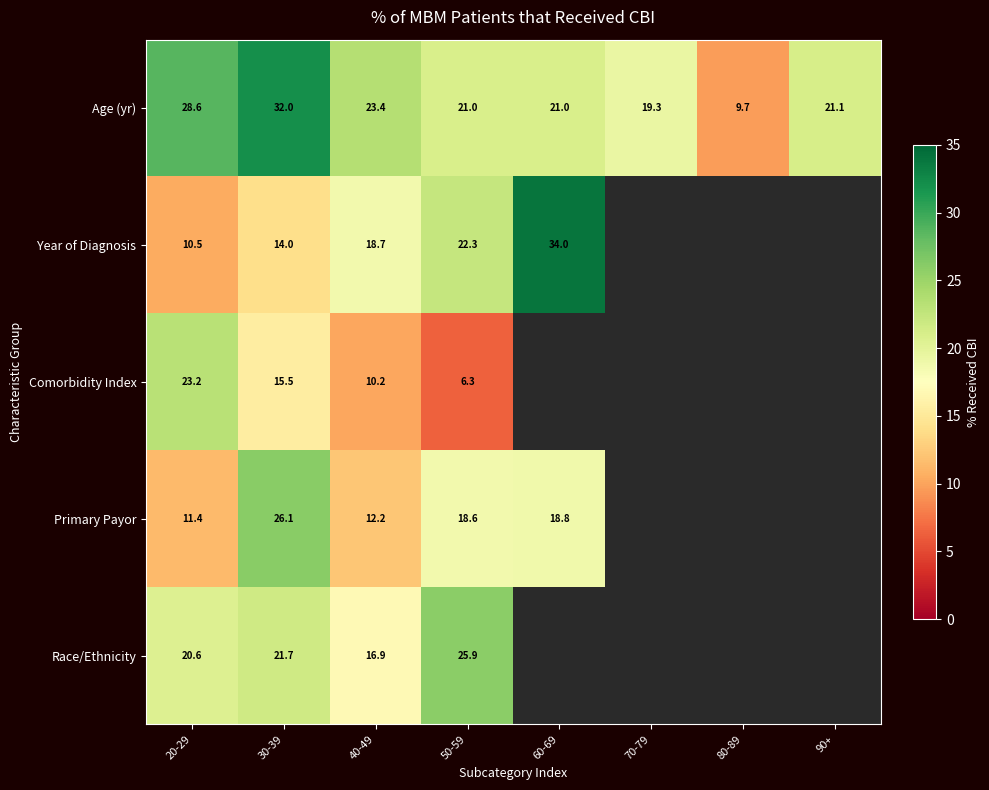

Where is Age (yr) nearest to the value 20?

70-79